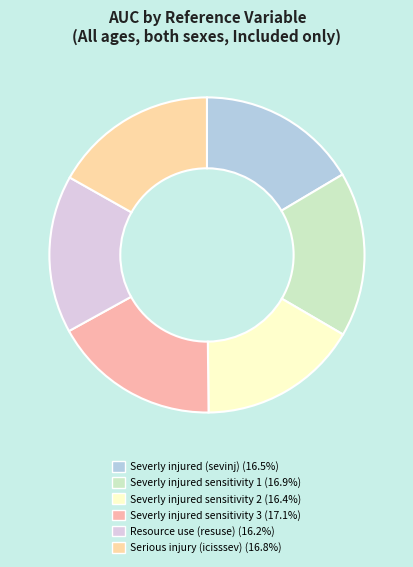

Between Severly injured (sevinj) and Resource use (resuse), which is larger?

Severly injured (sevinj)